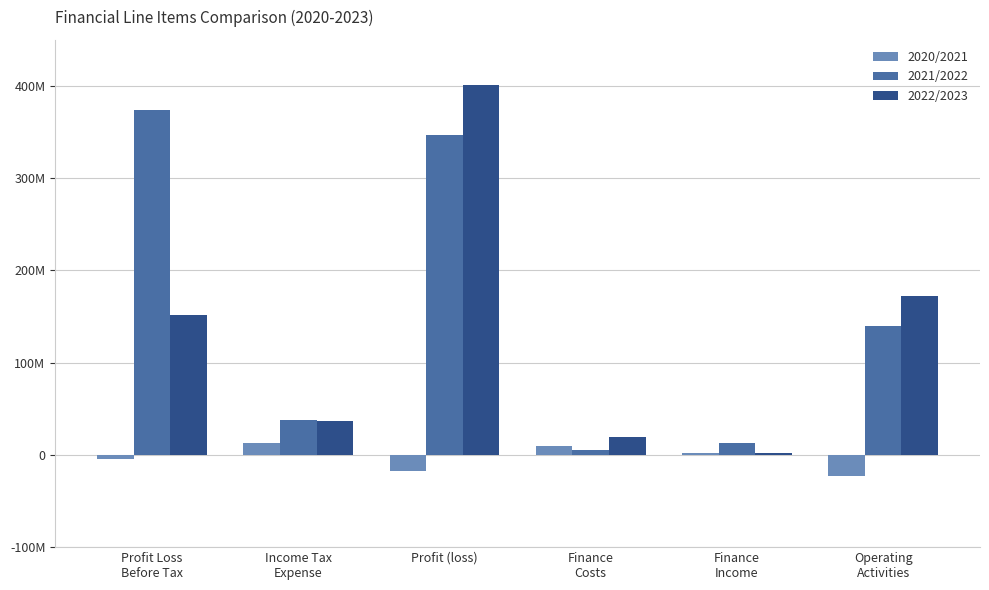

The value of 2021/2022 at Profit (loss) is 346900000. True or false?

True